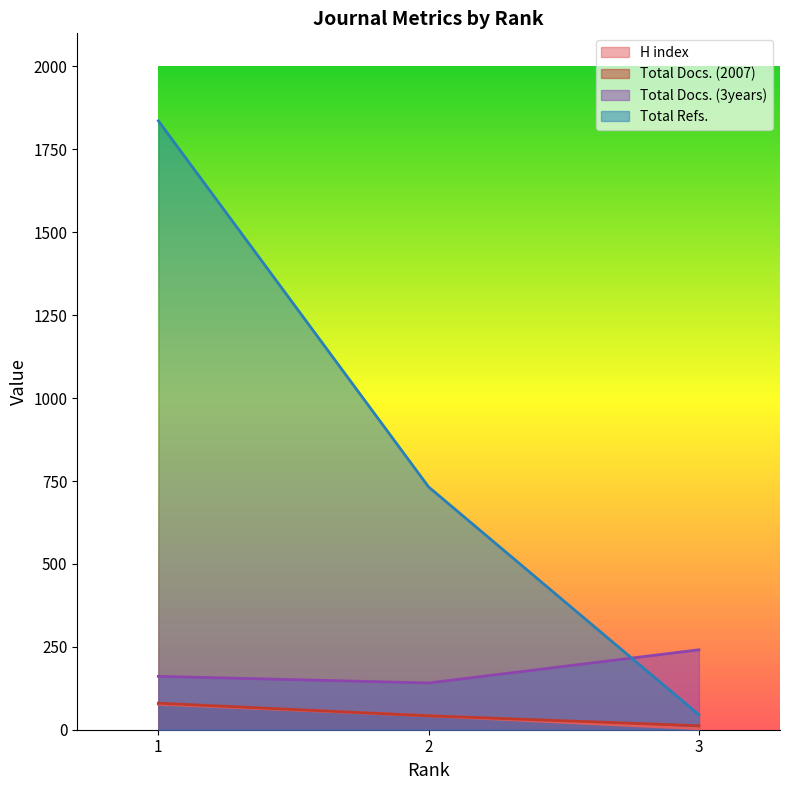

Is the value of Total Refs. at 1 greater than the value of Total Docs. (3years) at 2?

Yes